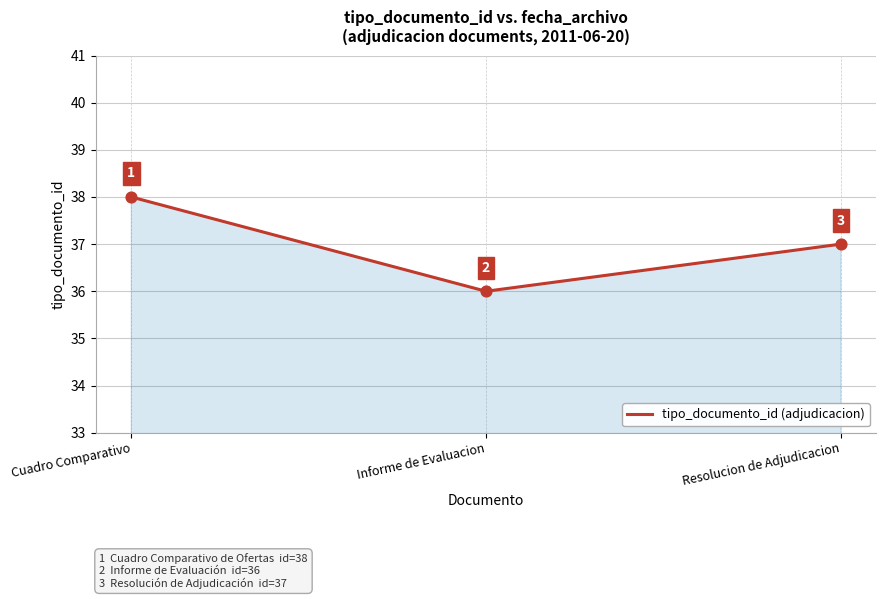

Approximately how many times larger is the value at Cuadro Comparativo compared to Informe de Evaluacion?

1.1